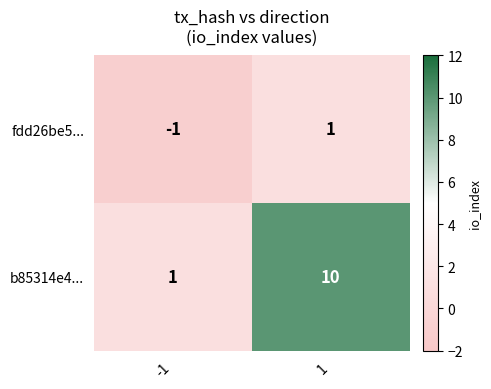

Which series has the widest spread of values?

b85314e4...